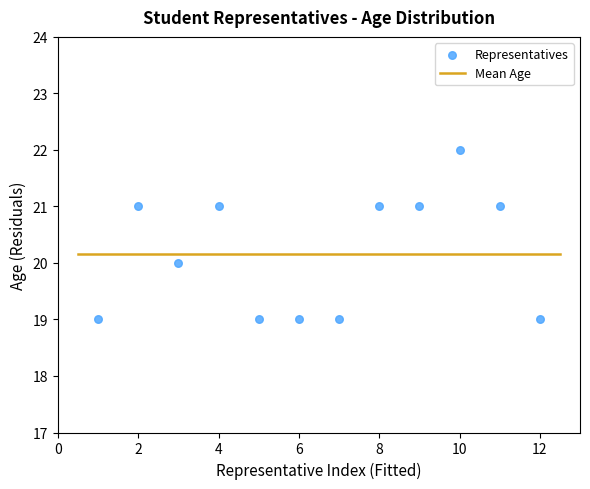

What is the range of Y values (max minus min)?

3